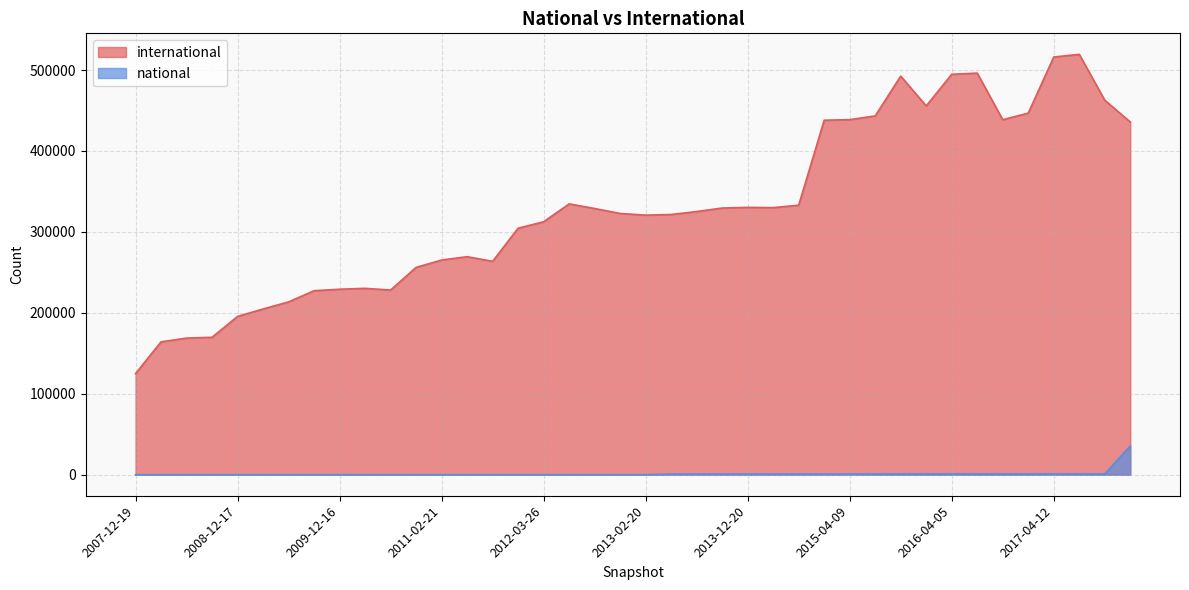

Is the value of international at 2010-07-26 greater than the value of national at 2016-01-04?

Yes